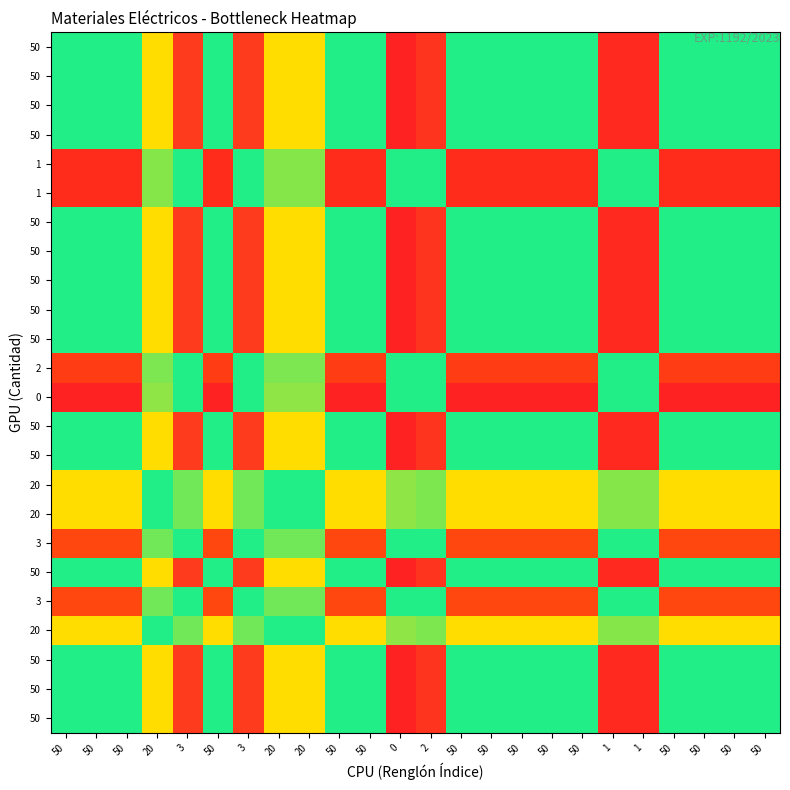

How many distinct data groups are displayed?

24